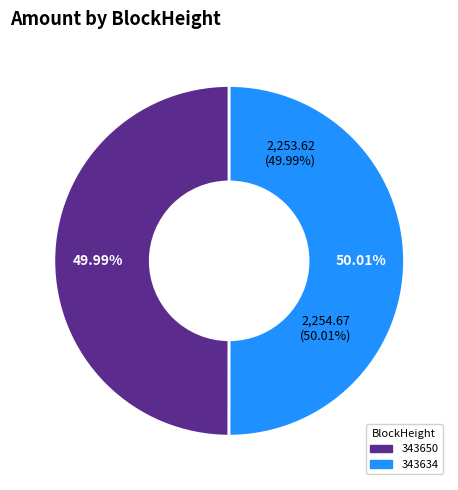

Is 343650 the majority of the pie?

No